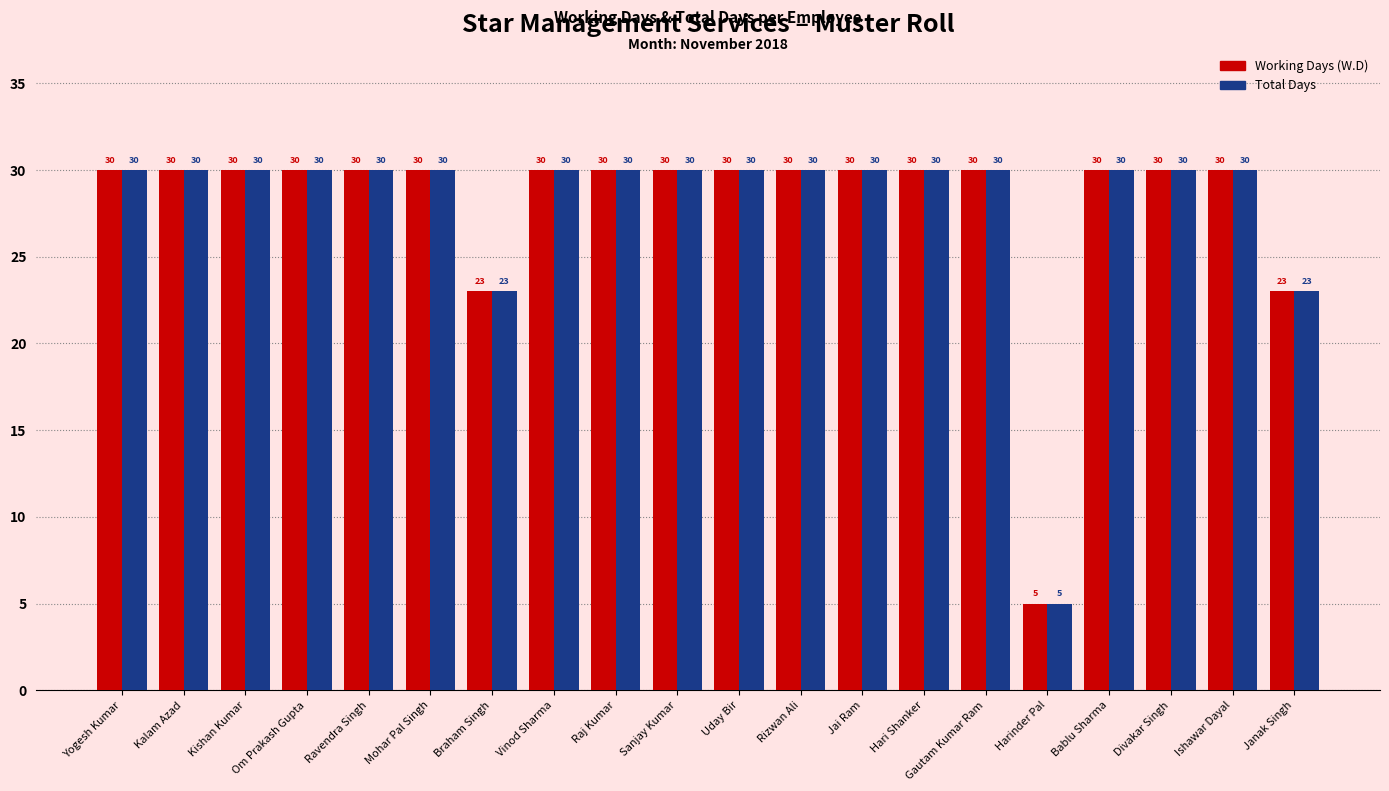

Reading left to right, extract all data points from this chart.

Working Days (W.D): 30	30	30	30	30	30	23	30	30	30	30	30	30	30	30	5	30	30	30	23
Total Days: 30	30	30	30	30	30	23	30	30	30	30	30	30	30	30	5	30	30	30	23